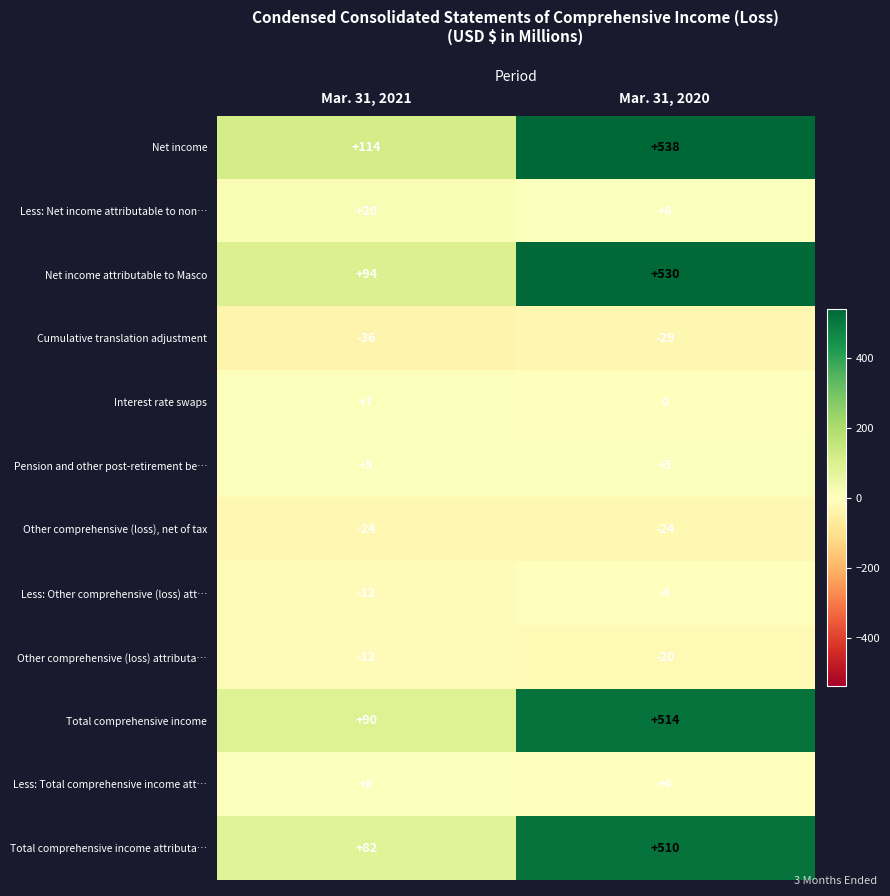

Reading left to right, what are all the values shown in this chart?

Net income: Mar. 31, 2021=114	Mar. 31, 2020=538
Less: Net income attributable to non…: Mar. 31, 2021=20	Mar. 31, 2020=8
Net income attributable to Masco: Mar. 31, 2021=94	Mar. 31, 2020=530
Cumulative translation adjustment: Mar. 31, 2021=-36	Mar. 31, 2020=-29
Interest rate swaps: Mar. 31, 2021=7	Mar. 31, 2020=0
Pension and other post-retirement be…: Mar. 31, 2021=5	Mar. 31, 2020=5
Other comprehensive (loss), net of tax: Mar. 31, 2021=-24	Mar. 31, 2020=-24
Less: Other comprehensive (loss) att…: Mar. 31, 2021=-12	Mar. 31, 2020=-4
Other comprehensive (loss) attributa…: Mar. 31, 2021=-12	Mar. 31, 2020=-20
Total comprehensive income: Mar. 31, 2021=90	Mar. 31, 2020=514
Less: Total comprehensive income att…: Mar. 31, 2021=8	Mar. 31, 2020=4
Total comprehensive income attributa…: Mar. 31, 2021=82	Mar. 31, 2020=510